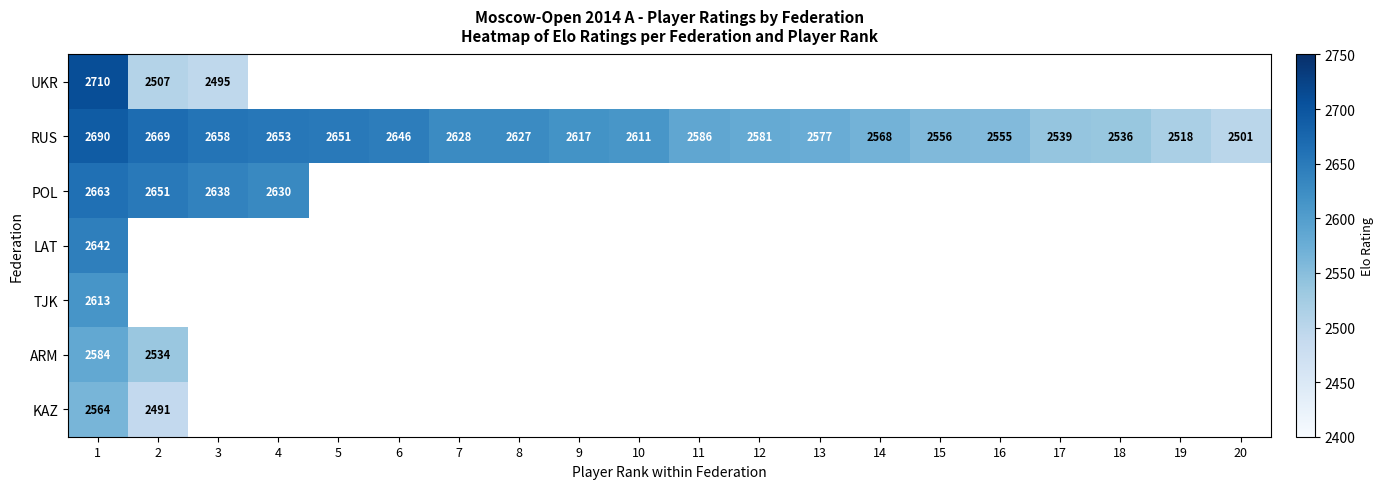

What is the spread (max minus min) of values at 1?

146